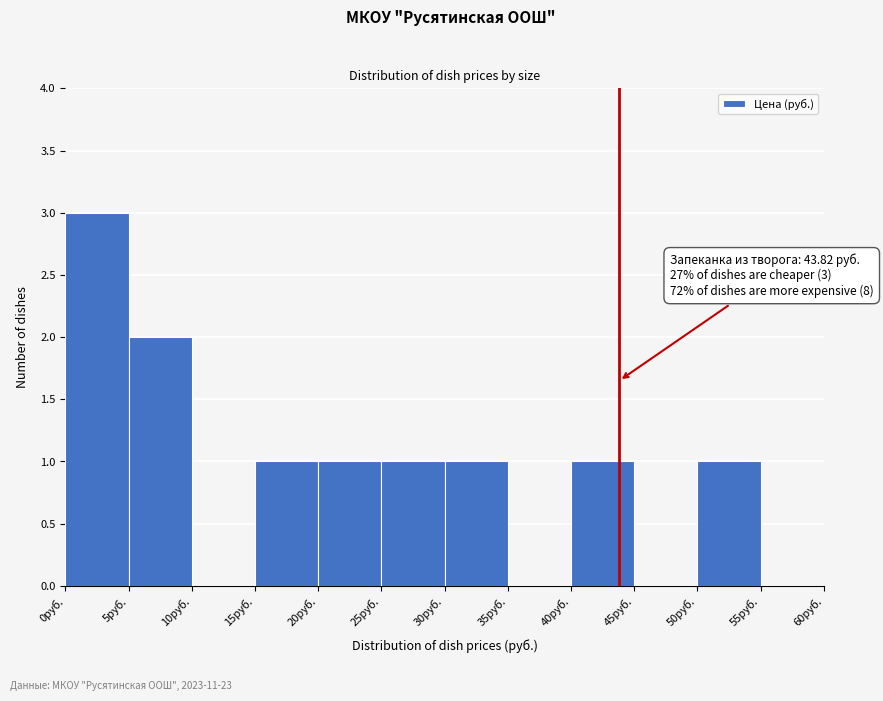

Over which range of the x-axis is the bar tallest?

0 to 5